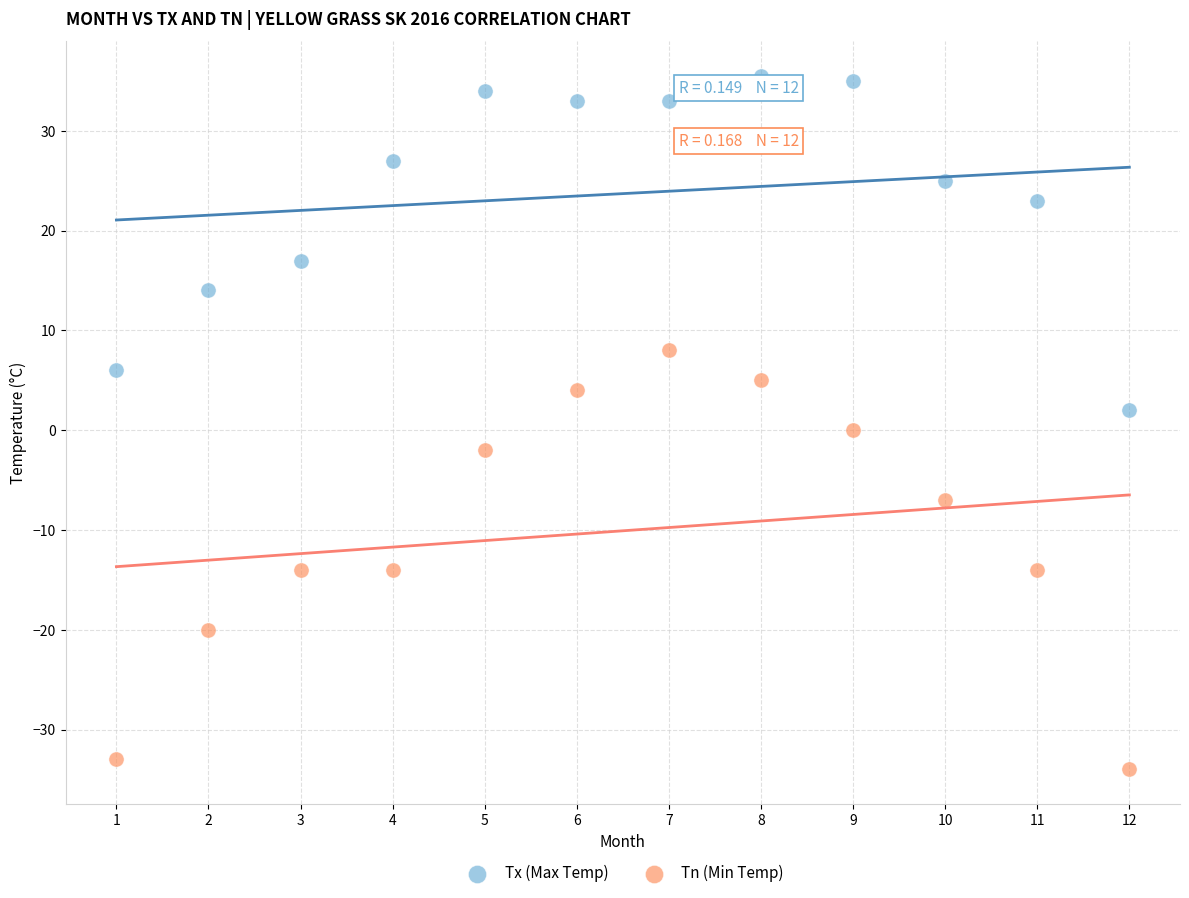

Which series has the widest spread of Y values?

Tn (Min Temp)